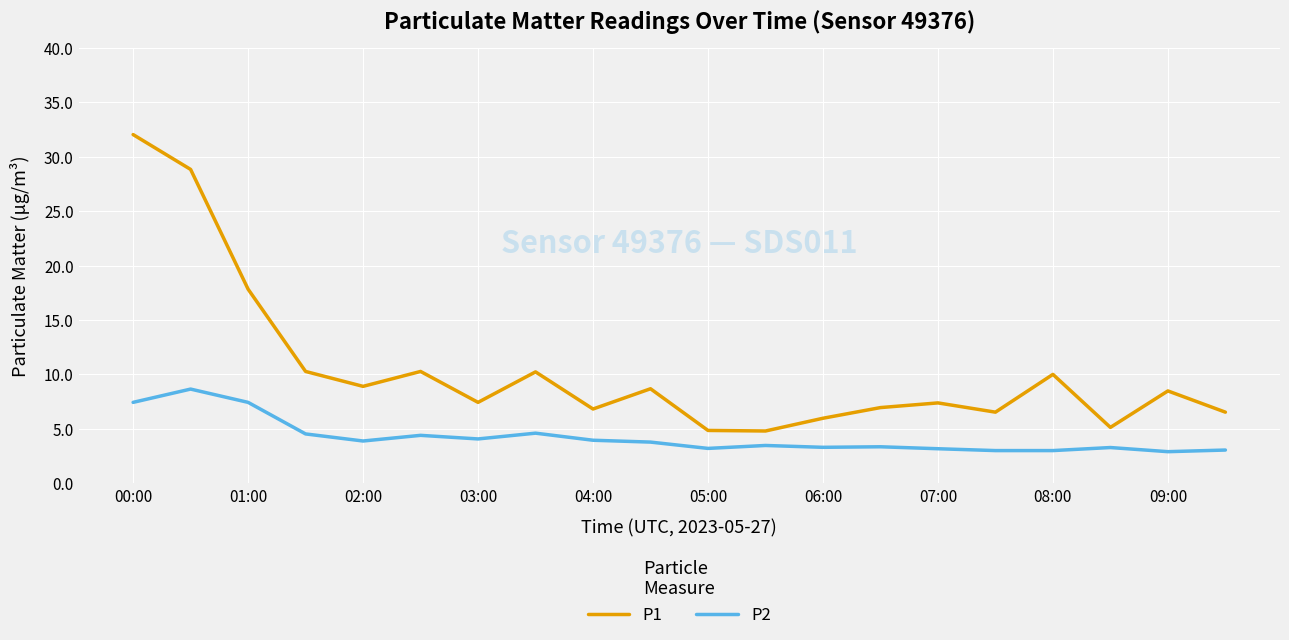

Rank the series by their maximum value, from lowest to highest.

P2, P1